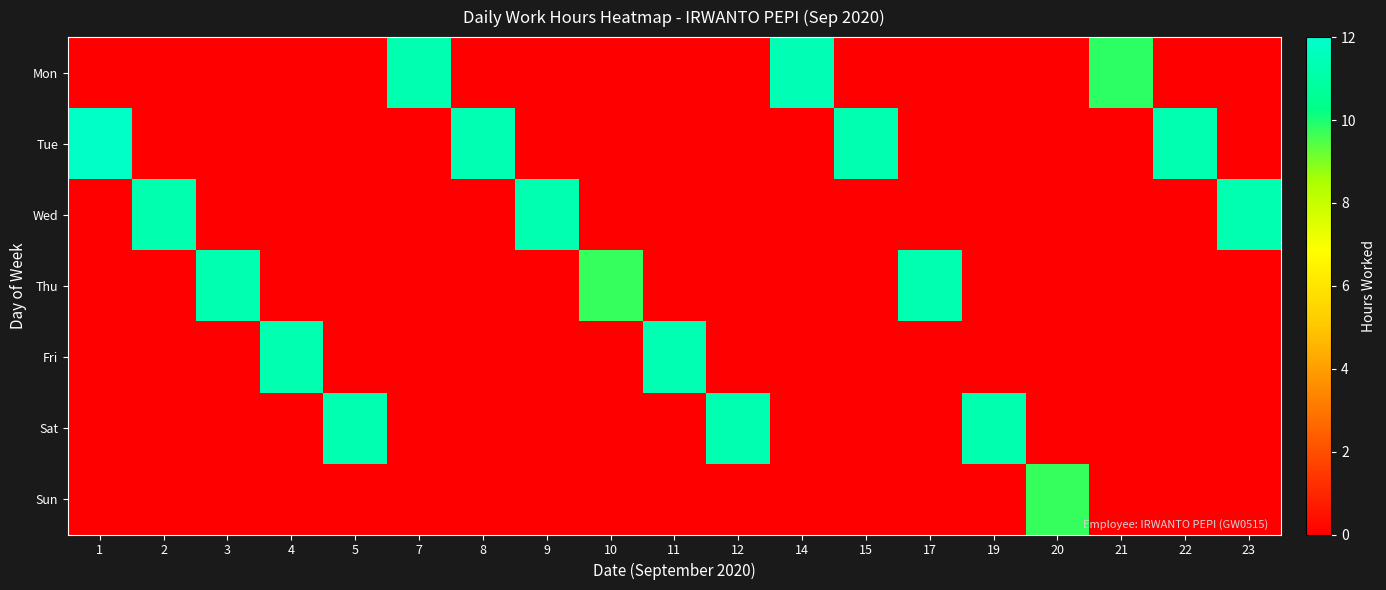

Between 7 and 23, which series saw the biggest shift?

Mon